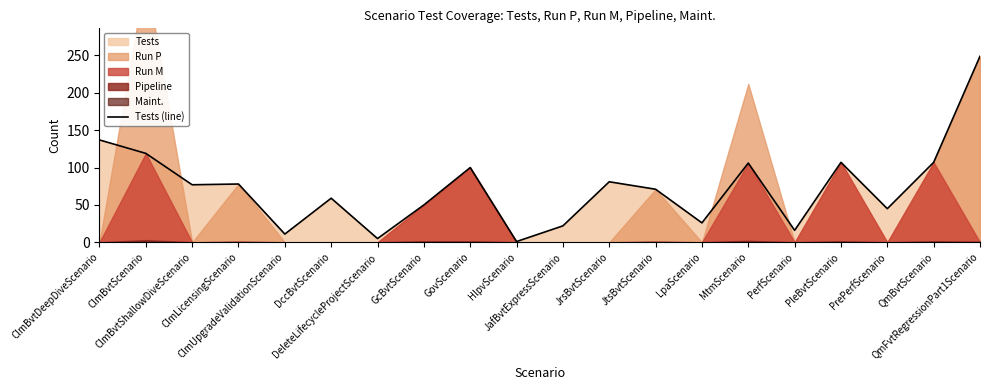

Between DccBvtScenario and GcBvtScenario, which is larger?

DccBvtScenario